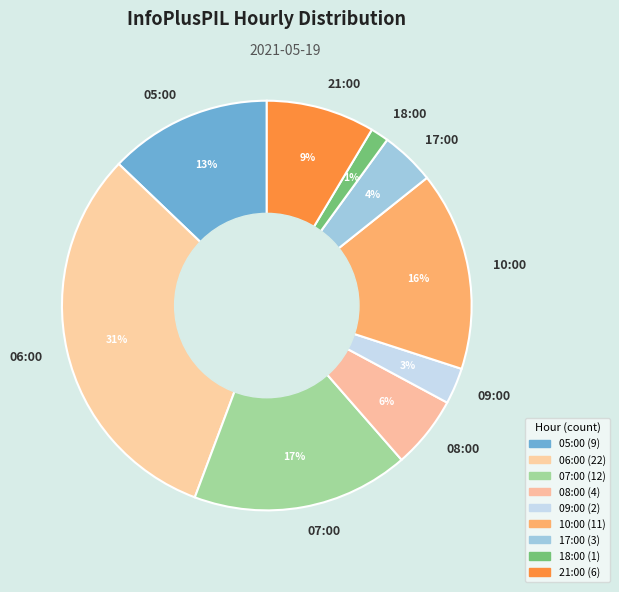

To the nearest percent, what is the difference between the largest and smallest slice percentages?

30%